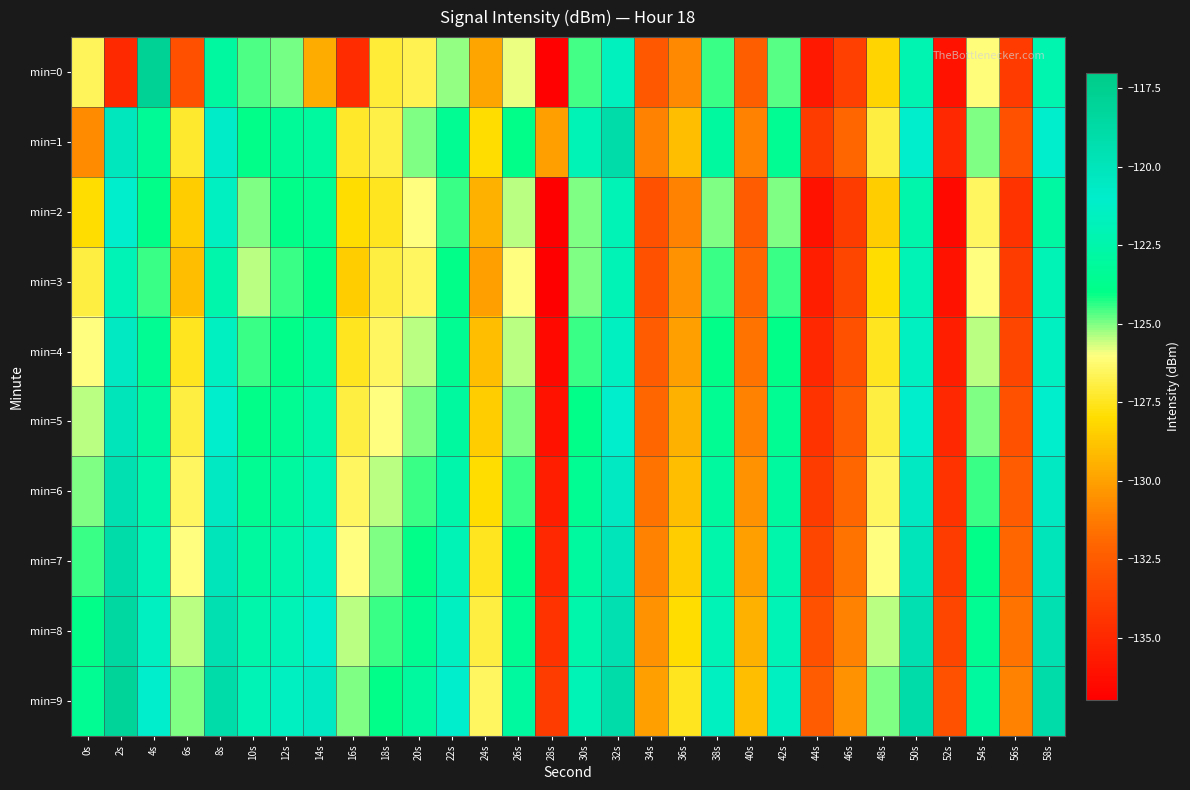

Reading left to right, list all the values displayed in this chart.

min=0: 0s=-126.6	2s=-134.9	4s=-117.8	6s=-133.0	8s=-122.9	10s=-124.6	12s=-124.9	14s=-129.6	16s=-134.7	18s=-127.1	20s=-126.7	22s=-125.1	24s=-129.9	26s=-125.9	28s=-136.8	30s=-124.5	32s=-121.6	34s=-132.7	36s=-130.8	38s=-124.5	40s=-132.3	42s=-124.7	44s=-135.7	46s=-133.9	48s=-128.3	50s=-122.2	52s=-136.0	54s=-126.1	56s=-134.1	58s=-122.3
min=1: 0s=-130.7	2s=-120.2	4s=-123.4	6s=-127.3	8s=-120.8	10s=-124.0	12s=-123.3	14s=-123.0	16s=-127.4	18s=-126.9	20s=-125.0	22s=-123.5	24s=-128.0	26s=-124.0	28s=-130.0	30s=-122.0	32s=-119.0	34s=-131.0	36s=-129.0	38s=-123.0	40s=-131.0	42s=-123.5	44s=-134.0	46s=-132.0	48s=-127.0	50s=-121.0	52s=-135.0	54s=-125.0	56s=-133.0	58s=-121.0
min=2: 0s=-128.0	2s=-121.0	4s=-124.0	6s=-128.5	8s=-121.5	10s=-125.0	12s=-124.0	14s=-123.5	16s=-128.0	18s=-127.5	20s=-126.0	22s=-124.5	24s=-129.5	26s=-125.5	28s=-137.0	30s=-125.0	32s=-122.0	34s=-133.0	36s=-131.0	38s=-125.0	40s=-132.5	42s=-125.0	44s=-136.0	46s=-134.0	48s=-128.5	50s=-122.5	52s=-136.5	54s=-126.5	56s=-134.5	58s=-122.8
min=3: 0s=-127.0	2s=-122.0	4s=-124.5	6s=-129.0	8s=-122.5	10s=-125.5	12s=-124.5	14s=-124.0	16s=-128.5	18s=-127.0	20s=-126.5	22s=-124.0	24s=-130.0	26s=-126.0	28s=-137.0	30s=-125.0	32s=-122.0	34s=-133.0	36s=-130.5	38s=-124.5	40s=-132.0	42s=-124.5	44s=-135.5	46s=-133.5	48s=-128.0	50s=-122.0	52s=-136.0	54s=-126.0	56s=-134.0	58s=-122.0
min=4: 0s=-126.0	2s=-120.5	4s=-123.5	6s=-127.5	8s=-121.5	10s=-124.5	12s=-124.0	14s=-123.0	16s=-127.5	18s=-126.5	20s=-125.5	22s=-123.5	24s=-129.0	26s=-125.5	28s=-136.5	30s=-124.5	32s=-121.5	34s=-132.5	36s=-130.0	38s=-124.0	40s=-131.5	42s=-124.0	44s=-135.0	46s=-133.0	48s=-127.5	50s=-121.5	52s=-135.5	54s=-125.5	56s=-133.5	58s=-121.5
min=5: 0s=-125.5	2s=-120.0	4s=-123.0	6s=-127.0	8s=-121.0	10s=-124.0	12s=-123.5	14s=-122.5	16s=-127.0	18s=-126.0	20s=-125.0	22s=-123.0	24s=-128.5	26s=-125.0	28s=-136.0	30s=-124.0	32s=-121.0	34s=-132.0	36s=-129.5	38s=-123.5	40s=-131.0	42s=-123.5	44s=-134.5	46s=-132.5	48s=-127.0	50s=-121.0	52s=-135.0	54s=-125.0	56s=-133.0	58s=-121.0
min=6: 0s=-125.0	2s=-119.5	4s=-122.5	6s=-126.5	8s=-120.5	10s=-123.5	12s=-123.0	14s=-122.0	16s=-126.5	18s=-125.5	20s=-124.5	22s=-122.5	24s=-128.0	26s=-124.5	28s=-135.5	30s=-123.5	32s=-120.5	34s=-131.5	36s=-129.0	38s=-123.0	40s=-130.5	42s=-123.0	44s=-134.0	46s=-132.0	48s=-126.5	50s=-120.5	52s=-134.5	54s=-124.5	56s=-132.5	58s=-120.5
min=7: 0s=-124.5	2s=-119.0	4s=-122.0	6s=-126.0	8s=-120.0	10s=-123.0	12s=-122.5	14s=-121.5	16s=-126.0	18s=-125.0	20s=-124.0	22s=-122.0	24s=-127.5	26s=-124.0	28s=-135.0	30s=-123.0	32s=-120.0	34s=-131.0	36s=-128.5	38s=-122.5	40s=-130.0	42s=-122.5	44s=-133.5	46s=-131.5	48s=-126.0	50s=-120.0	52s=-134.0	54s=-124.0	56s=-132.0	58s=-120.0
min=8: 0s=-124.0	2s=-118.5	4s=-121.5	6s=-125.5	8s=-119.5	10s=-122.5	12s=-122.0	14s=-121.0	16s=-125.5	18s=-124.5	20s=-123.5	22s=-121.5	24s=-127.0	26s=-123.5	28s=-134.5	30s=-122.5	32s=-119.5	34s=-130.5	36s=-128.0	38s=-122.0	40s=-129.5	42s=-122.0	44s=-133.0	46s=-131.0	48s=-125.5	50s=-119.5	52s=-133.5	54s=-123.5	56s=-131.5	58s=-119.5
min=9: 0s=-123.5	2s=-118.0	4s=-121.0	6s=-125.0	8s=-119.0	10s=-122.0	12s=-121.5	14s=-120.5	16s=-125.0	18s=-124.0	20s=-123.0	22s=-121.0	24s=-126.5	26s=-123.0	28s=-134.0	30s=-122.0	32s=-119.0	34s=-130.0	36s=-127.5	38s=-121.5	40s=-129.0	42s=-121.5	44s=-132.5	46s=-130.5	48s=-125.0	50s=-119.0	52s=-133.0	54s=-123.0	56s=-131.0	58s=-119.0